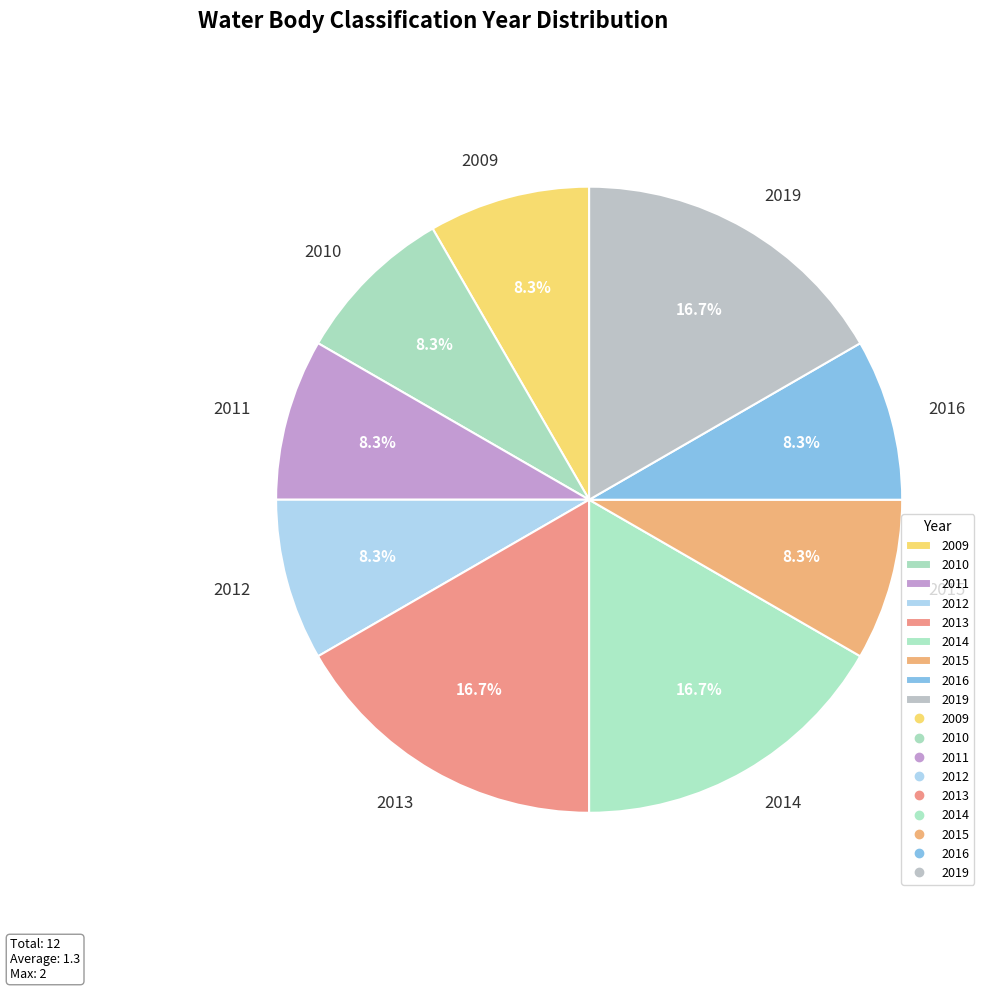

To the nearest percent, what is the combined percentage of 2009 and 2016?

17%